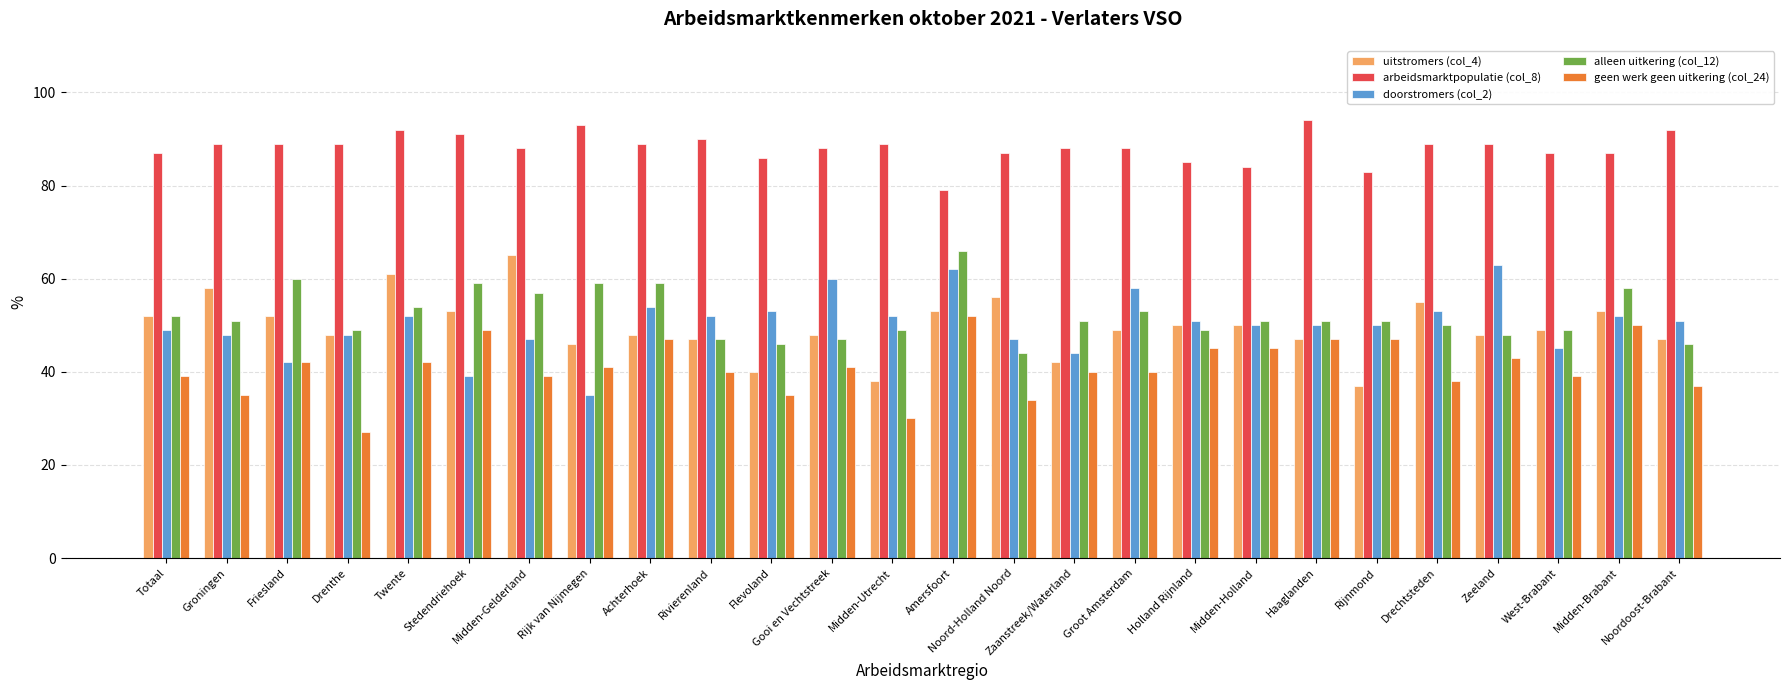

What is the value of the arbeidsmarktpopulatie (col_8) bar at the 3rd from the left?

89